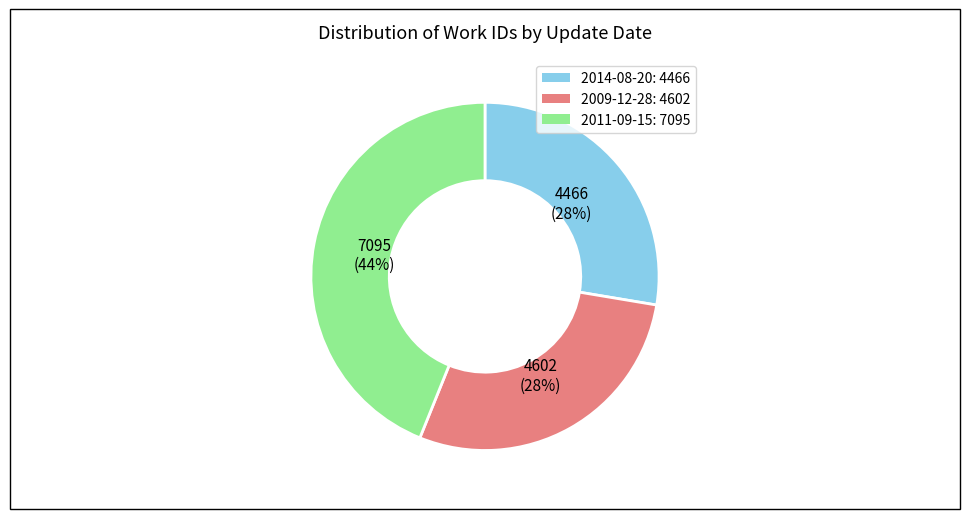

Is 2009-12-28 the majority of the pie?

No